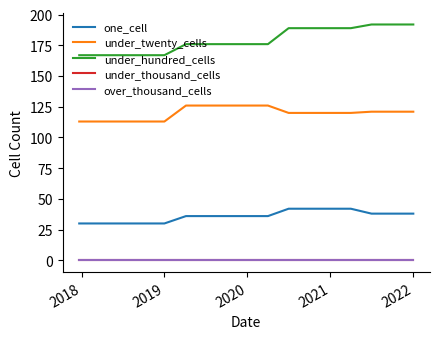

Reading left to right, list all the values displayed in this chart.

one_cell: 30	30	30	30	30	36	36	36	36	36	42	42	42	42	38	38	38
under_twenty_cells: 113	113	113	113	113	126	126	126	126	126	120	120	120	120	121	121	121
under_hundred_cells: 167	167	167	167	167	176	176	176	176	176	189	189	189	189	192	192	192
under_thousand_cells: 0	0	0	0	0	0	0	0	0	0	0	0	0	0	0	0	0
over_thousand_cells: 0	0	0	0	0	0	0	0	0	0	0	0	0	0	0	0	0